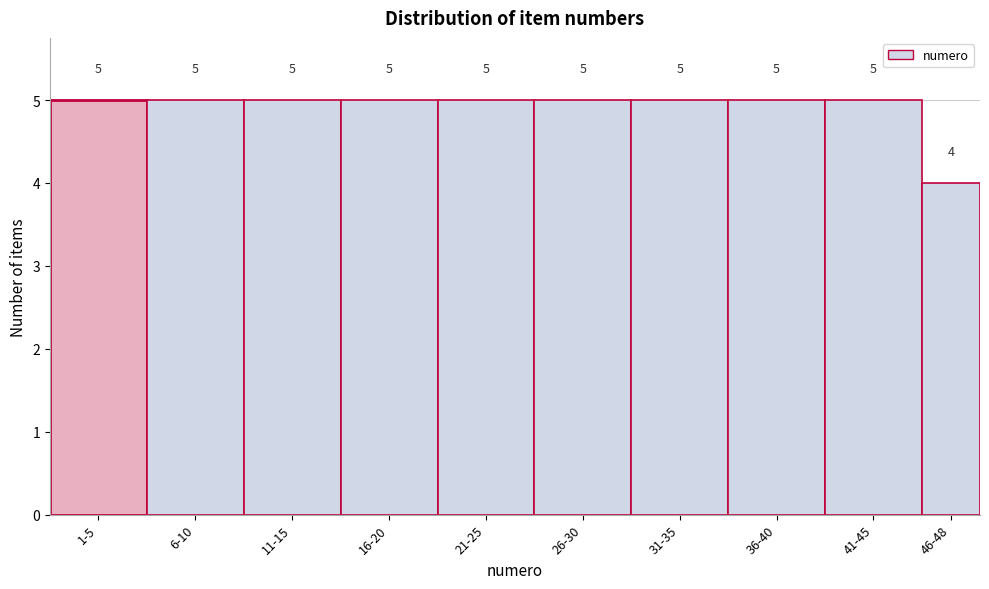

Reading right to left, extract all data points from this chart.

46-48=4	41-45=5	36-40=5	31-35=5	26-30=5	21-25=5	16-20=5	11-15=5	6-10=5	1-5=5